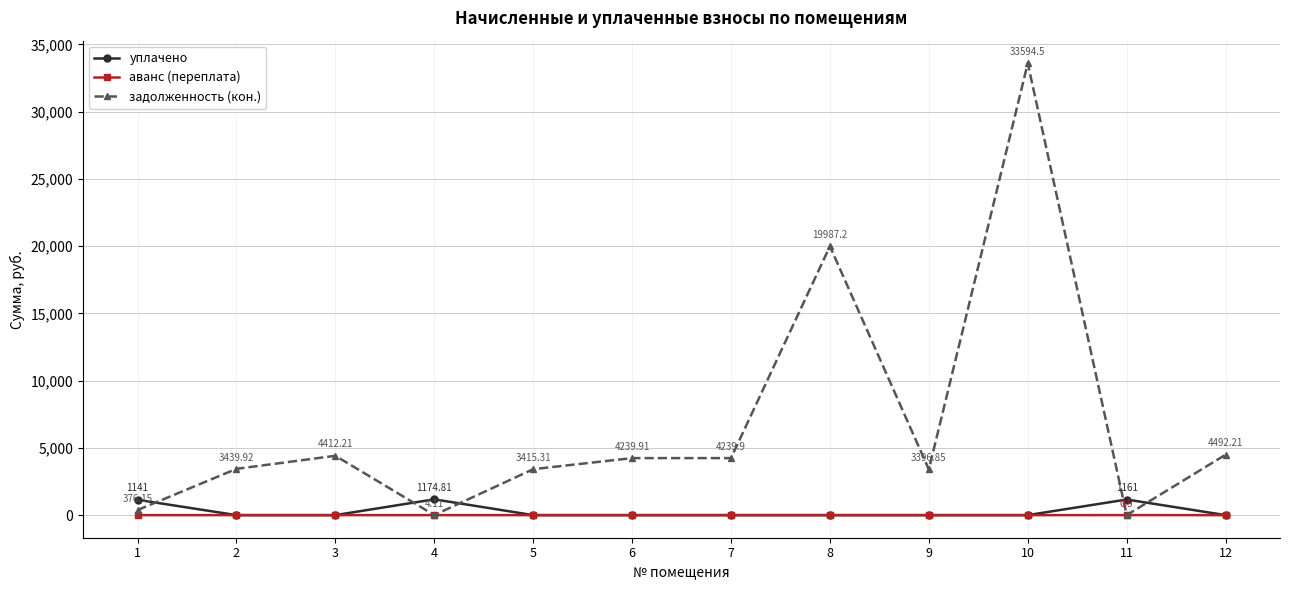

How many intersections are there between уплачено and задолженность (кон.)?

5